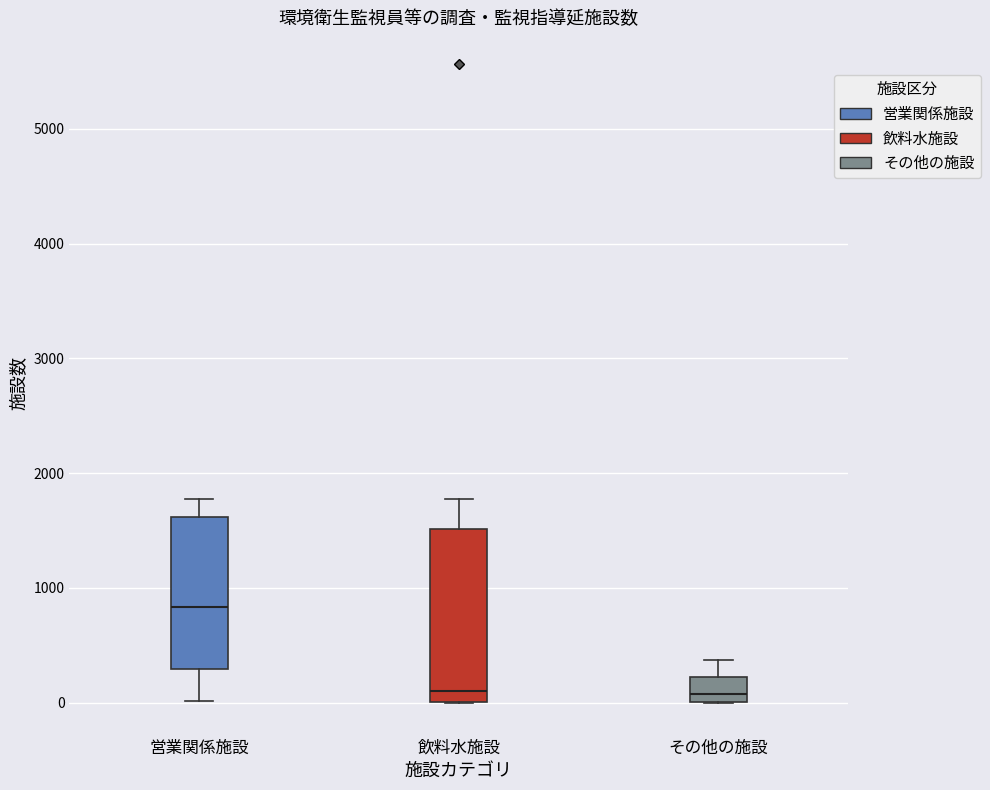

Reading left to right, read every box against the y-axis: the position of its median line, the range the box covers, and the ends of its whiskers. The values are not printed on the chart, so give them approximately, as read against the axis.

営業関係施設: median 800, box 300 to 1600, whiskers 0 to 1800
飲料水施設: median 100, box 0 to 1500, whiskers 0 to 1800
その他の施設: median 100, box 0 to 200, whiskers 0 to 400